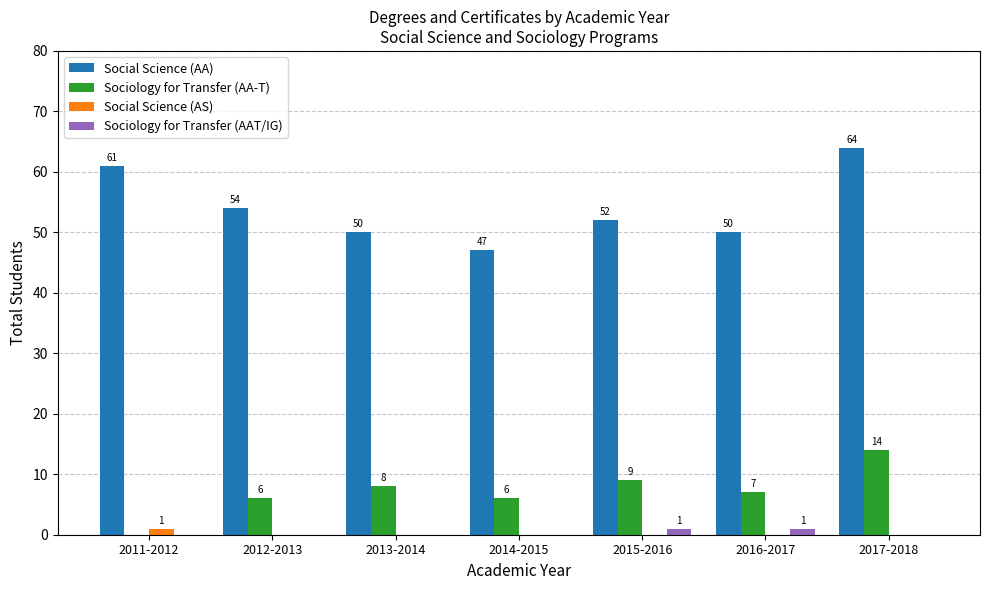

How many Social Science (AA) values are between 50 and 61?

5